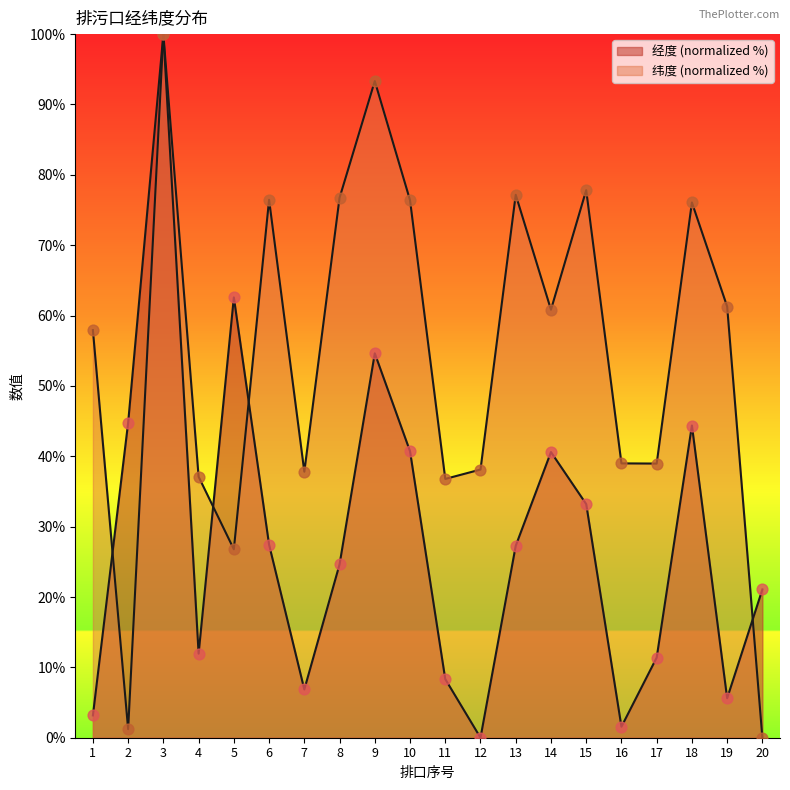

At which category is the sum across all series the highest?

3